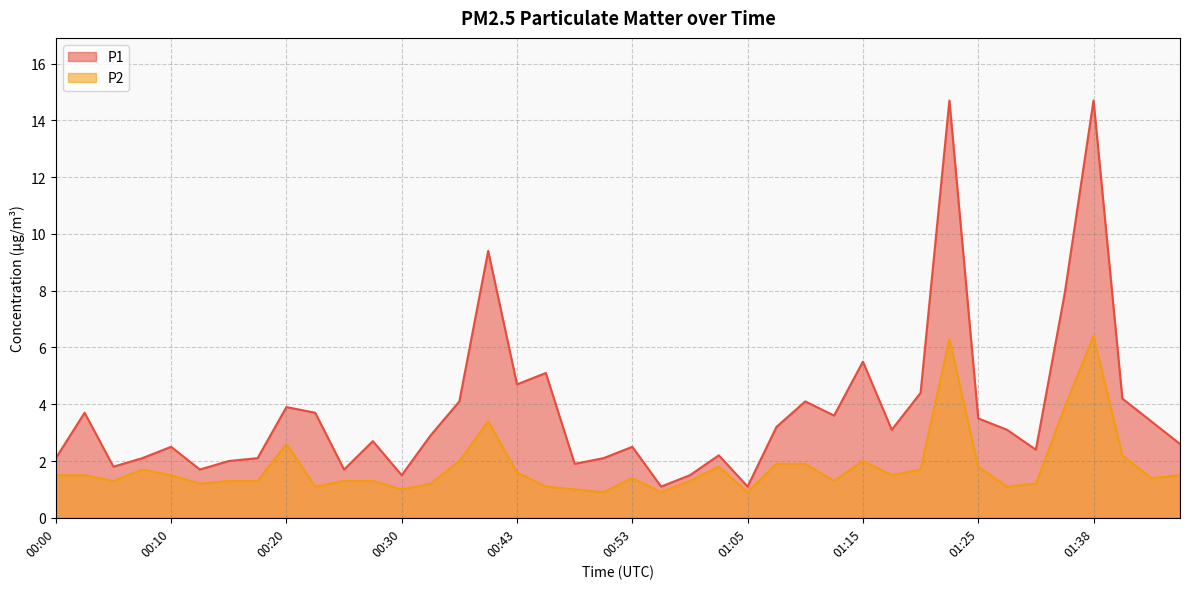

What is the difference between the P1 values at 00:18 and 00:05?

0.3